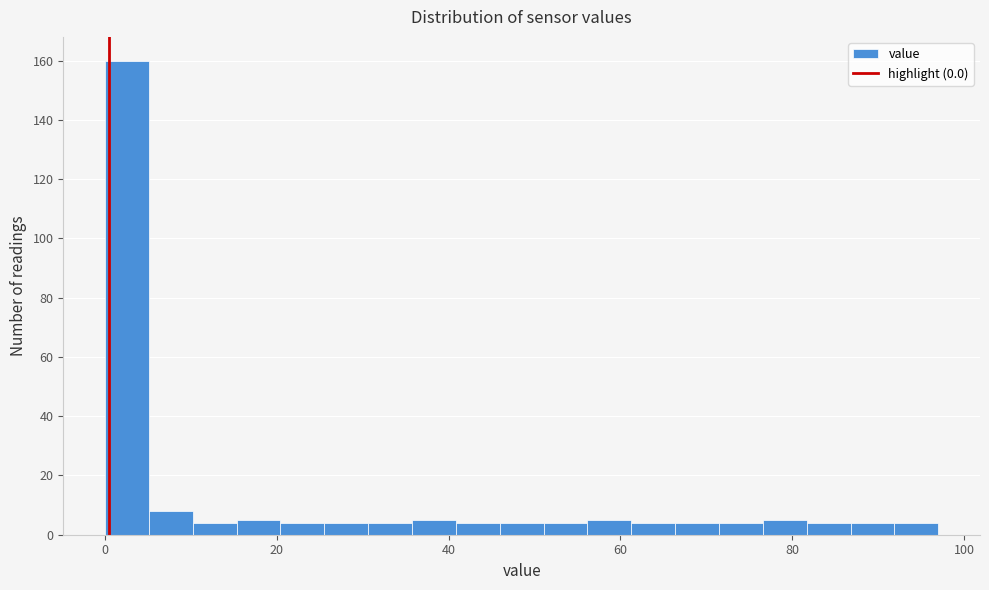

Read against the x-axis, roughly where is the centre of the tallest bar?

2